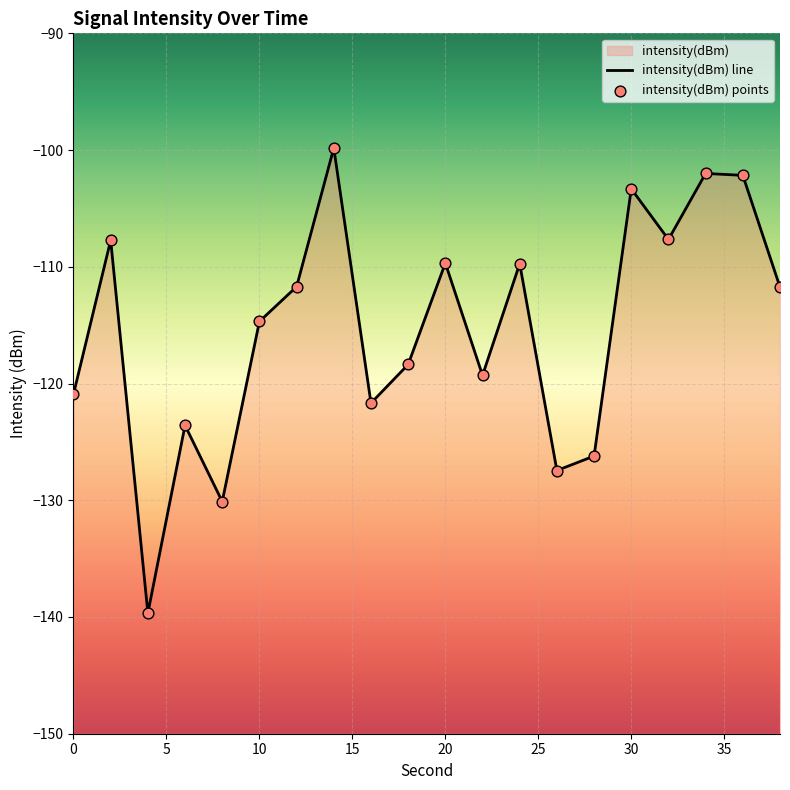

What is the change in value from 8 to 28?

+3.9